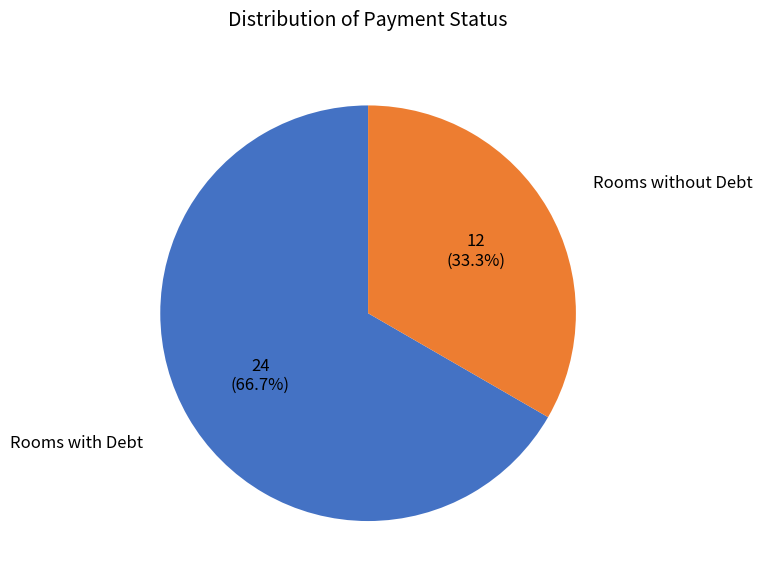

Is there a majority slice in this chart?

Yes